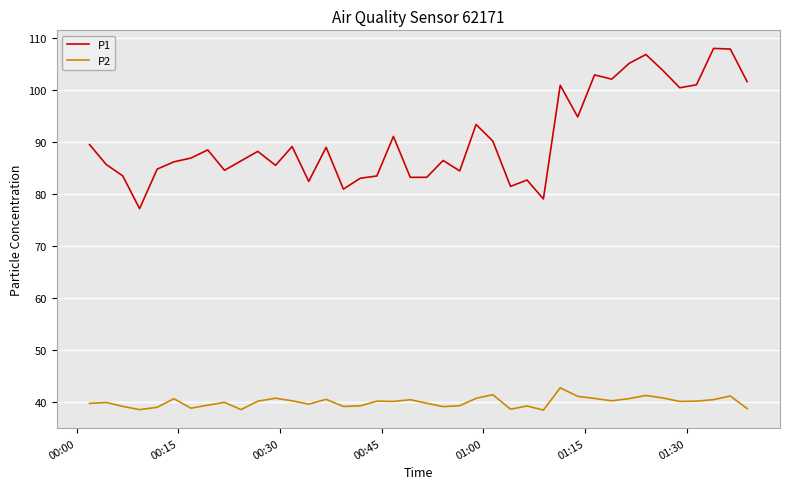

What is the average value of the P2 series?

39.9